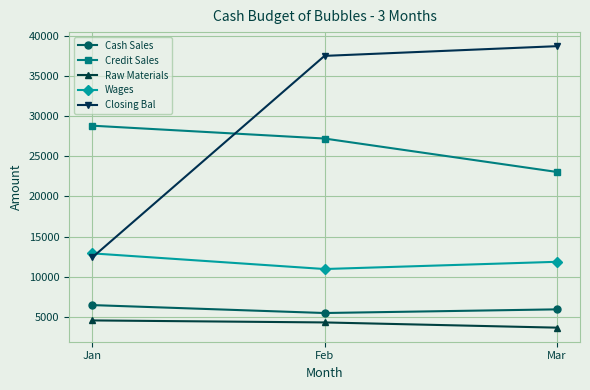

Does the chart have visible grid lines?

Yes